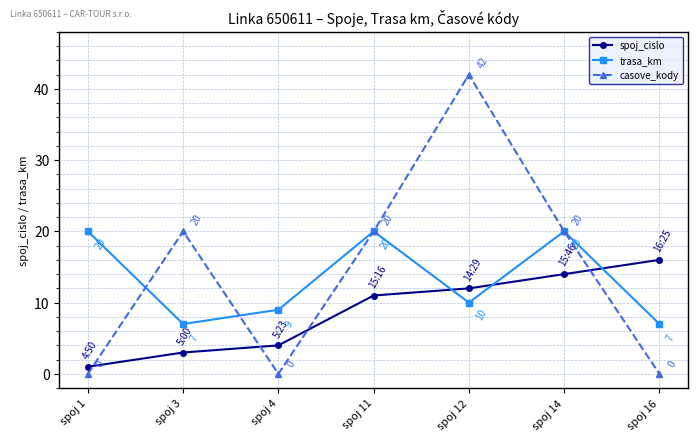

What is the difference between the maximum and second lowest values in the spoj_cislo series?

13